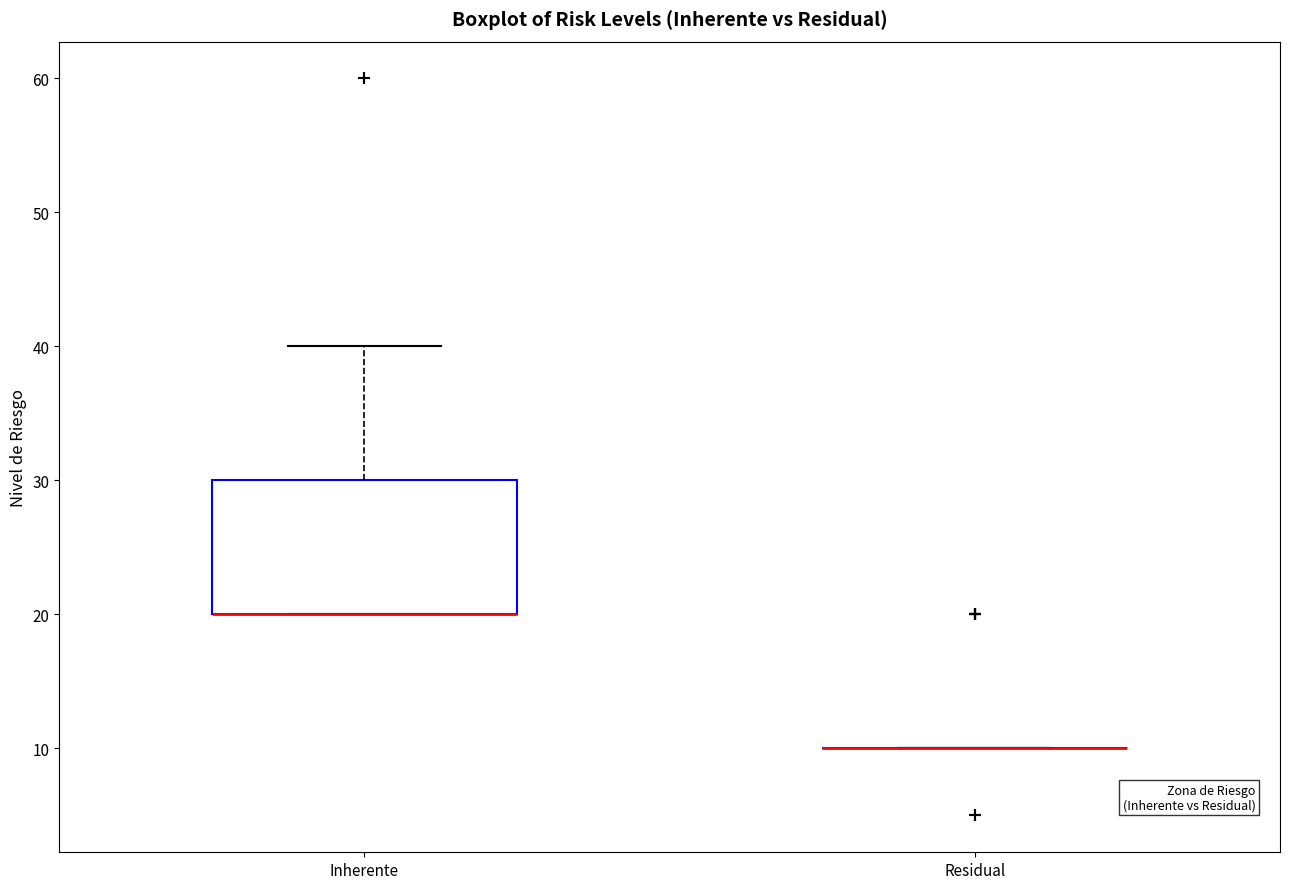

Reading left to right, read every box against the y-axis: the position of its median line, the range the box covers, and the ends of its whiskers. The values are not printed on the chart, so give them approximately, as read against the axis.

Inherente: median 20 (drawn on the box's lower edge), box 20 to 30, whiskers 20 to 40
Residual: box collapsed to a line at 10, whiskers 10 to 10